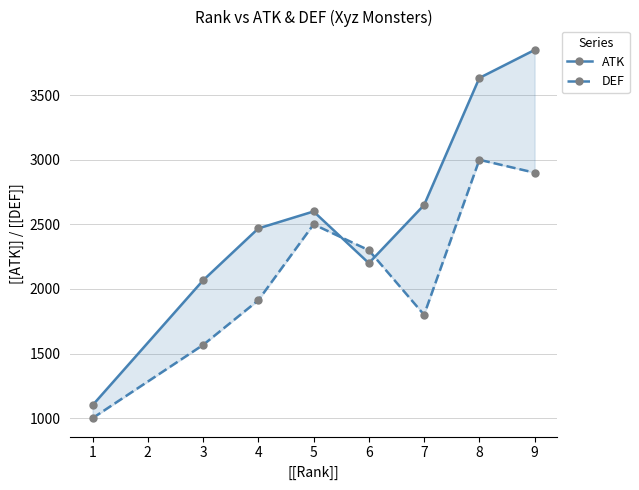

Which series has the largest total across all categories?

ATK